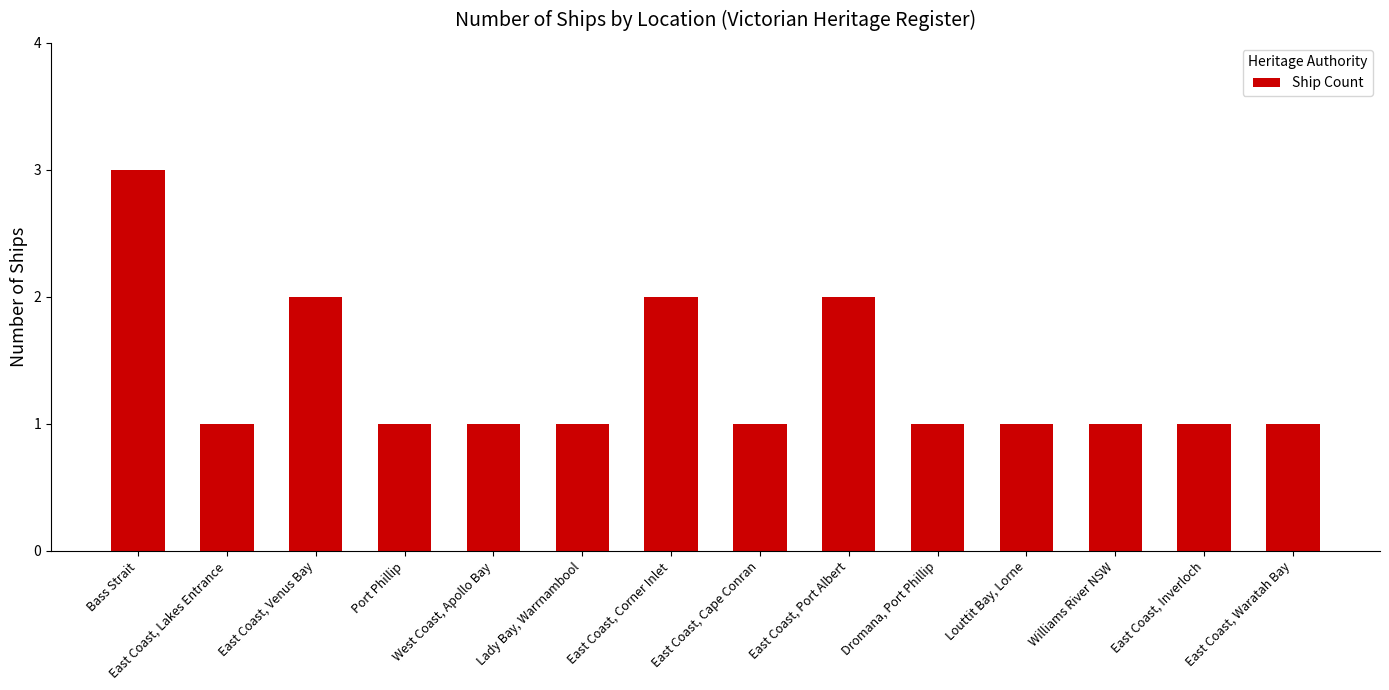

The value at Lady Bay, Warrnambool is 2. True or false?

False